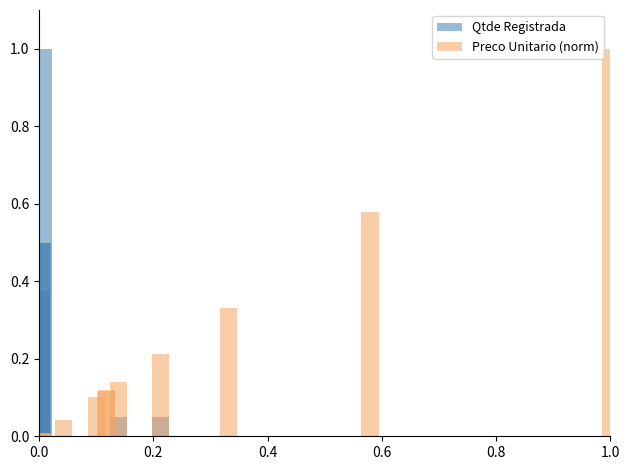

Is it true that Qtde Registrada equals 0.3 at 16?

False